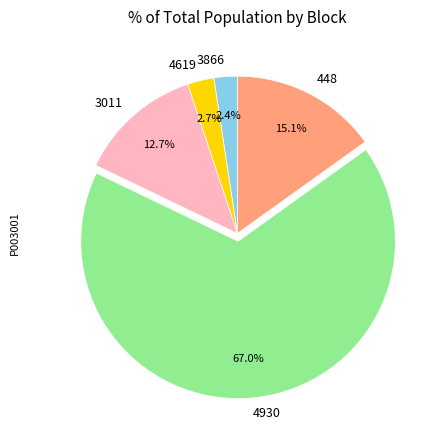

To the nearest percent, what is the combined percentage of 3011 and 3866?

15%